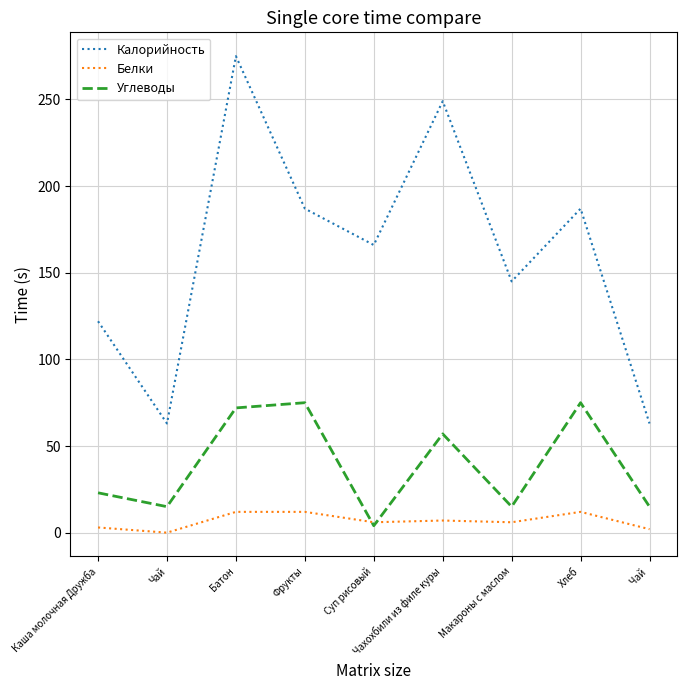

At which category is the sum across all series the highest?

Батон